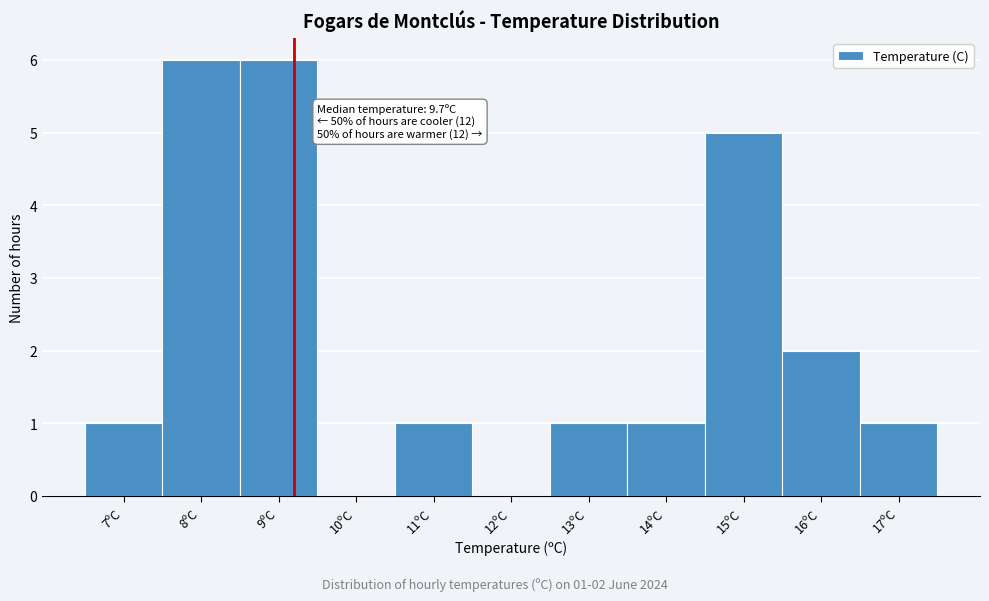

Reading right to left, what are all the values shown in this chart?

17ºC=1	16ºC=2	15ºC=5	14ºC=1	13ºC=1	12ºC=0	11ºC=1	10ºC=0	9ºC=6	8ºC=6	7ºC=1